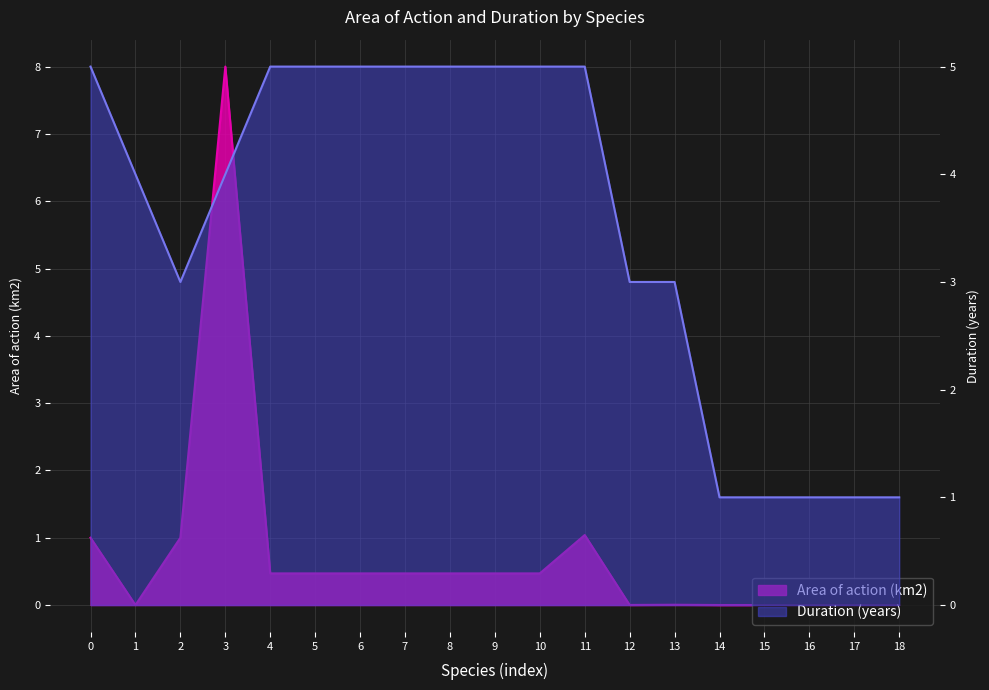

What is the sum of all Duration (years) values?

67.0